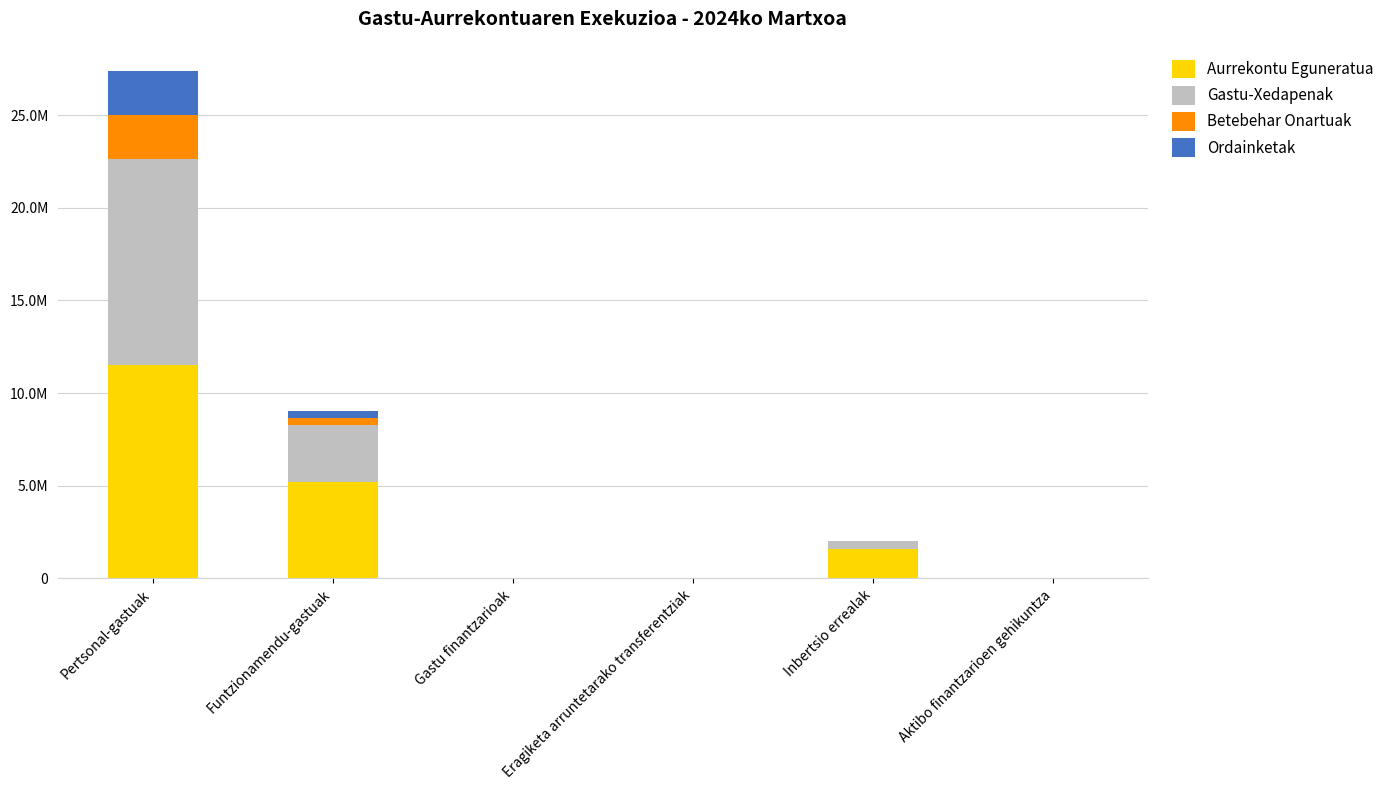

What is the difference between the maximum and minimum values in the Gastu-Xedapenak series?

11097377.1